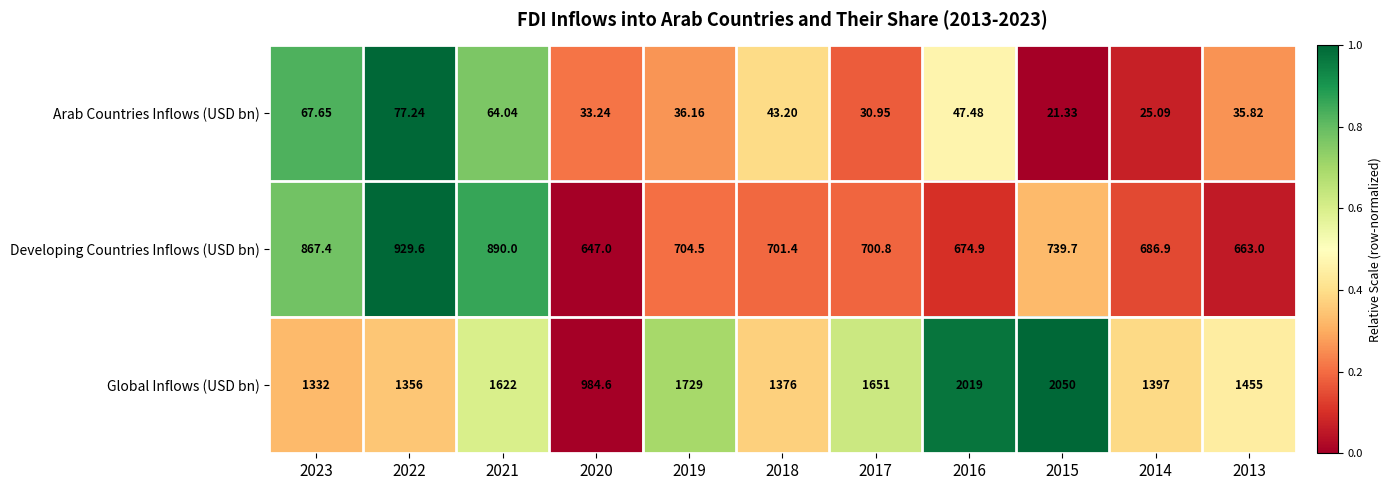

Rank the series at 2019 from highest to lowest value.

Global Inflows (USD bn), Developing Countries Inflows (USD bn), Arab Countries Inflows (USD bn)